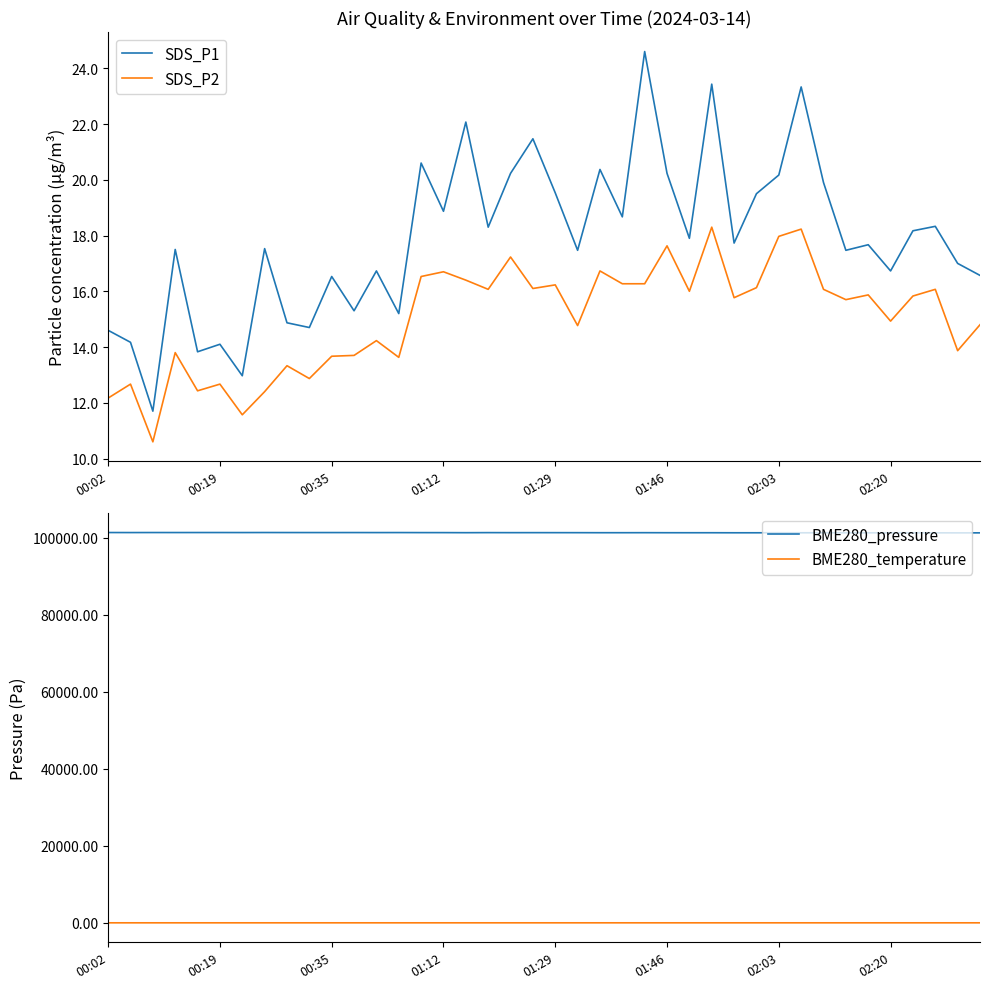

What is the minimum value for BME280_pressure?

101265.2